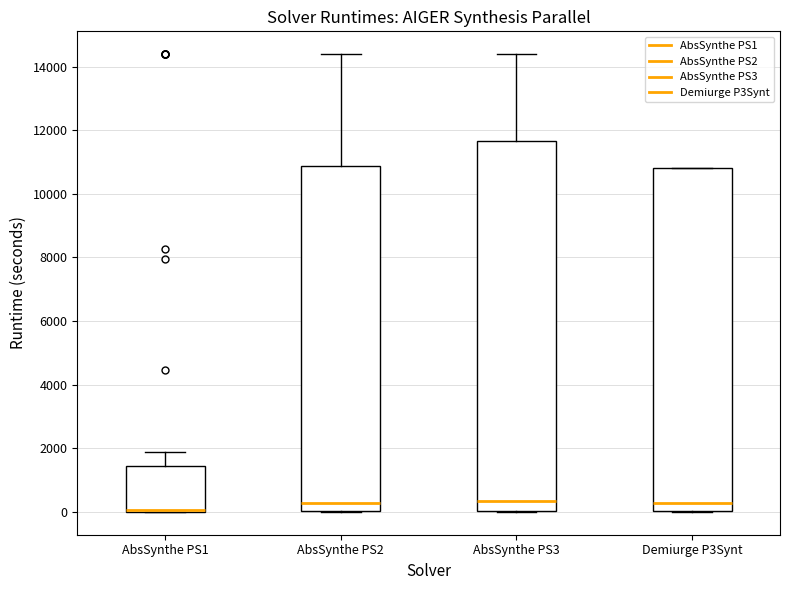

Reading left to right, read every box against the y-axis: the position of its median line, the range the box covers, and the ends of its whiskers. The values are not printed on the chart, so give them approximately, as read against the axis.

AbsSynthe PS1: median 0 (just above the box's lower edge), box 0 to 1400, whiskers 0 to 1800
AbsSynthe PS2: median 200, box 0 to 10800, whiskers 0 to 14400
AbsSynthe PS3: median 400, box 0 to 11600, whiskers 0 to 14400
Demiurge P3Synt: median 200, box 0 to 10800, whiskers 0 to 10800